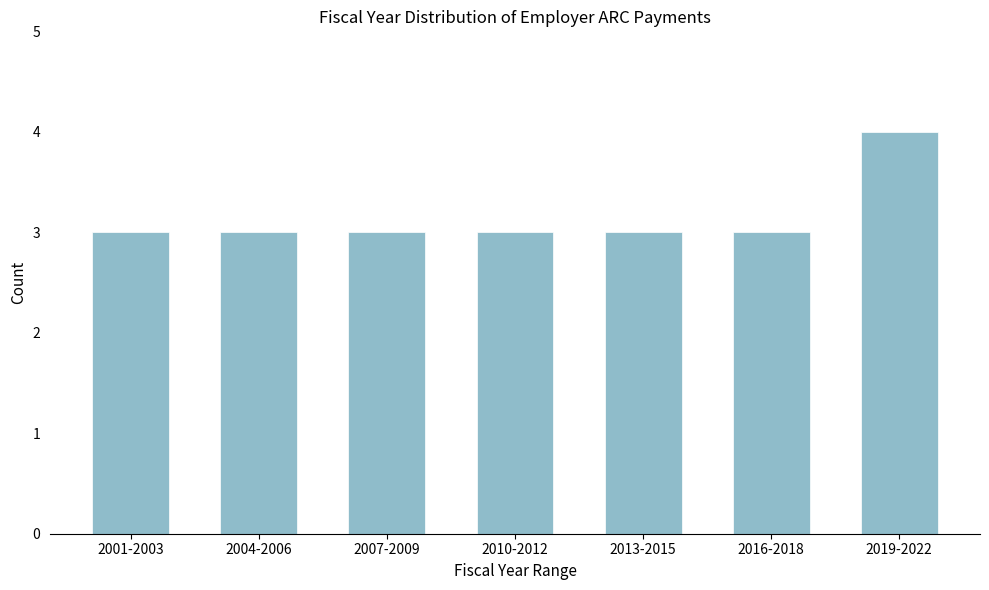

Reading left to right, what are all the values shown in this chart?

2001-2003=3	2004-2006=3	2007-2009=3	2010-2012=3	2013-2015=3	2016-2018=3	2019-2022=4